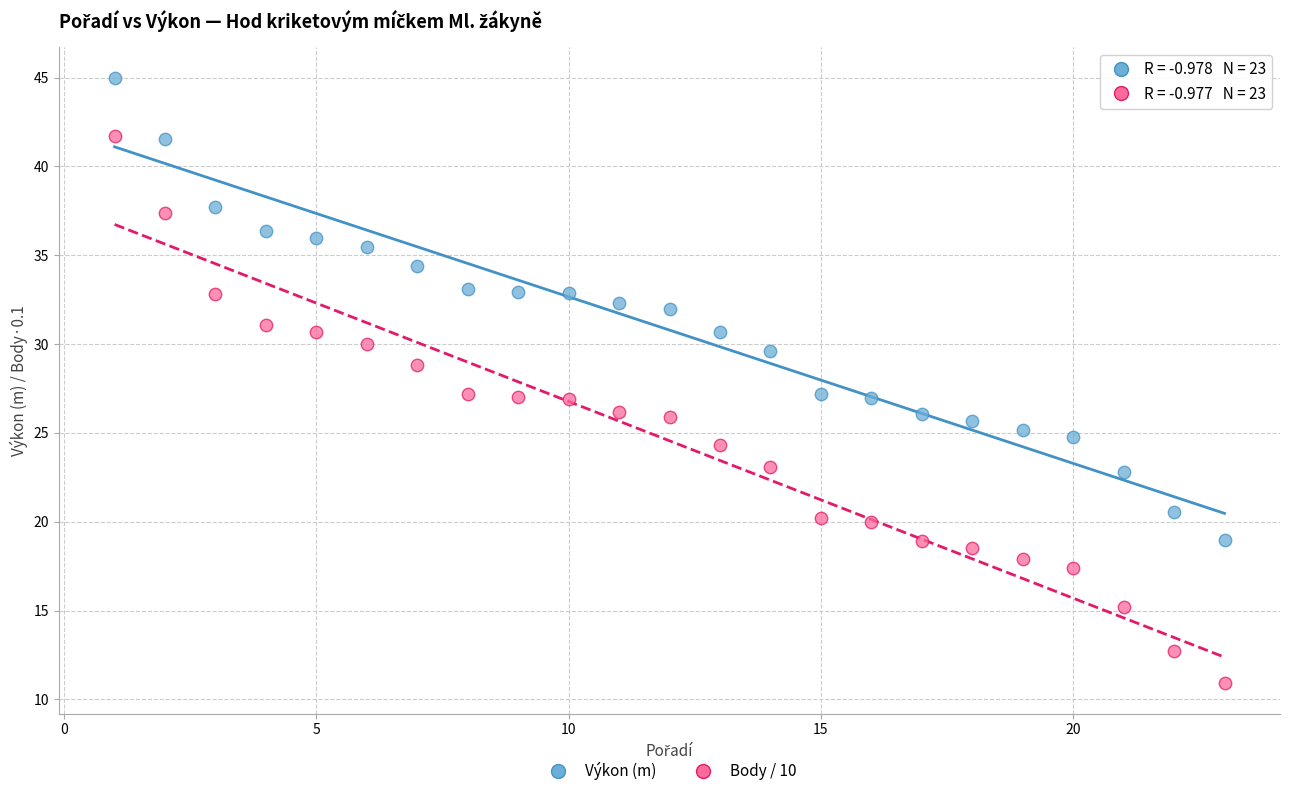

Which series reaches the minimum Y coordinate?

Body / 10